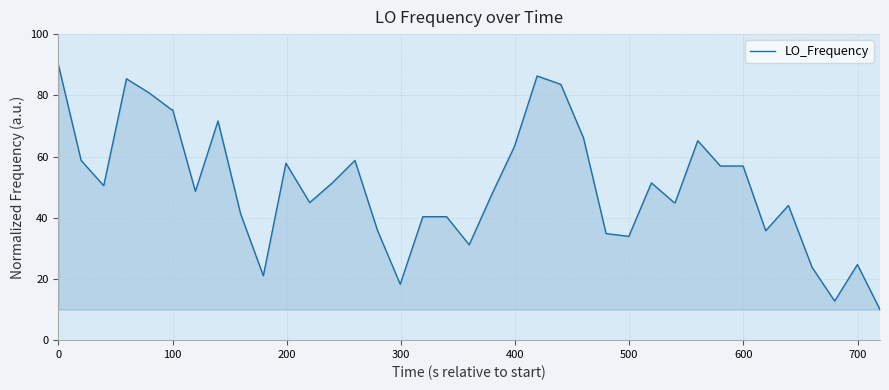

What is the minimum value shown in the chart?

10.0